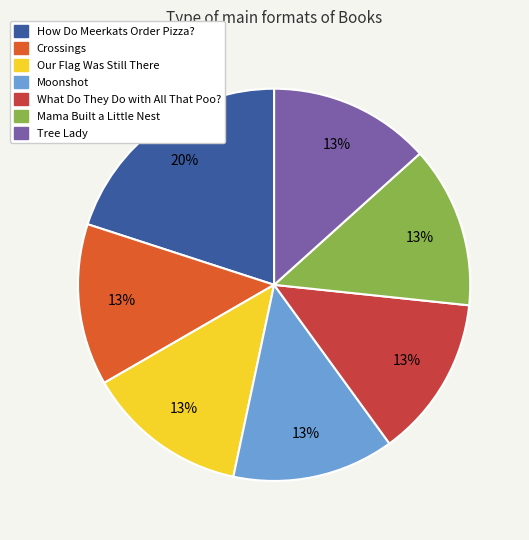

To the nearest percent, what percentage of the pie is How Do Meerkats Order Pizza??

20%